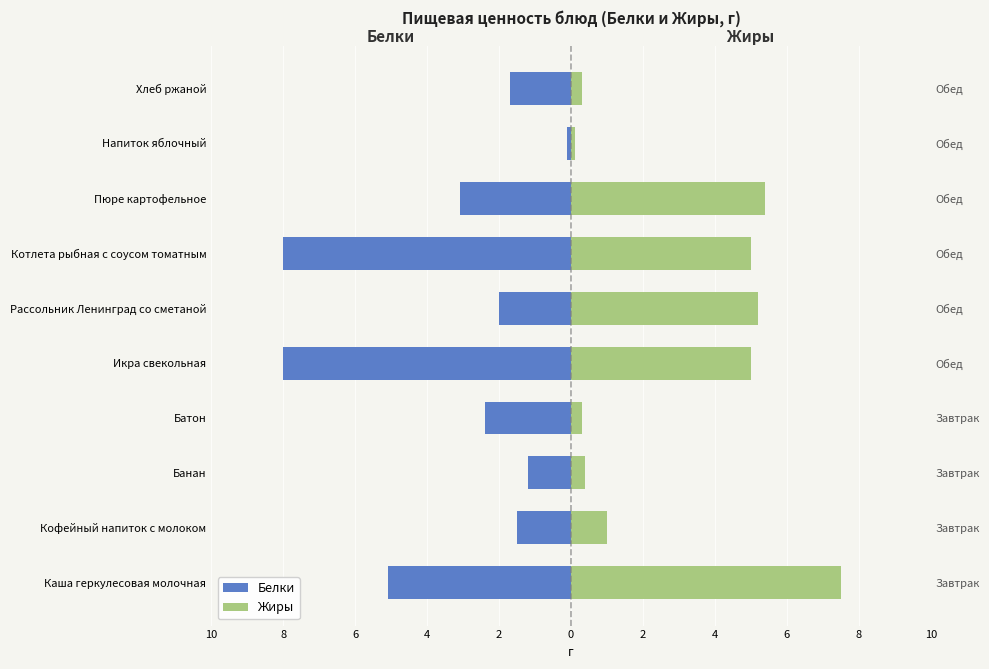

What is the label of the 6th bar from the right?

Икра свекольная